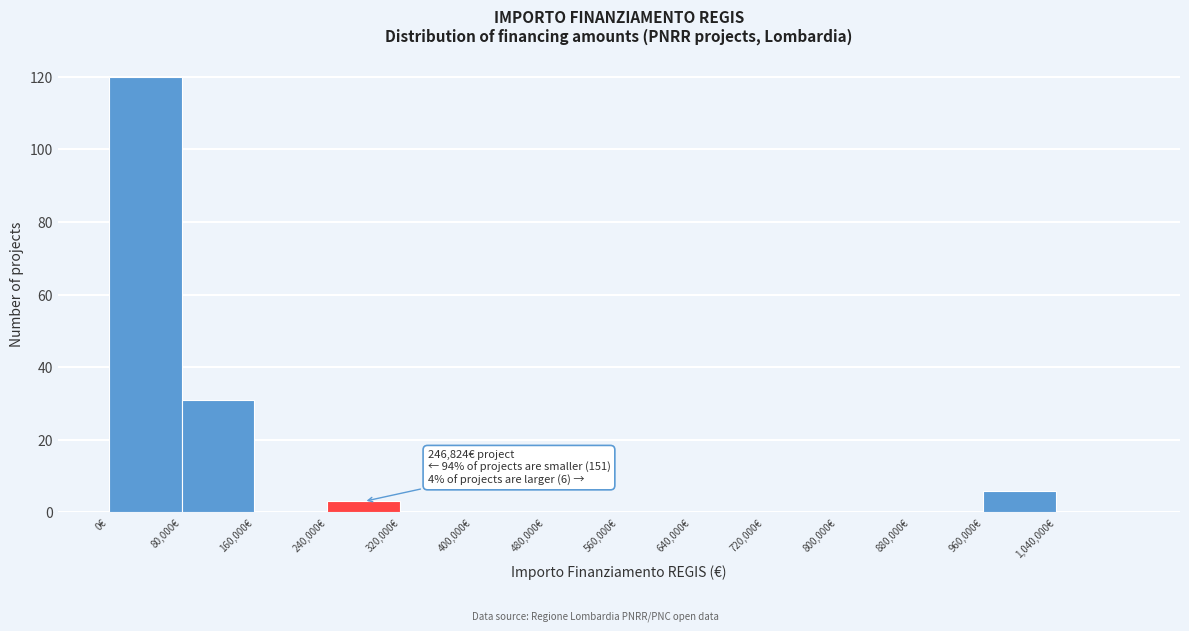

Over which range of the x-axis is the bar tallest?

0 to 80000